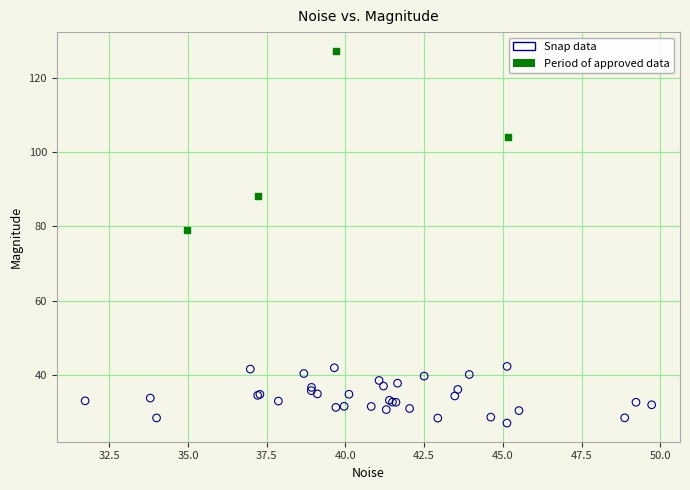

Which series contains the highest Y value?

Period of approved data